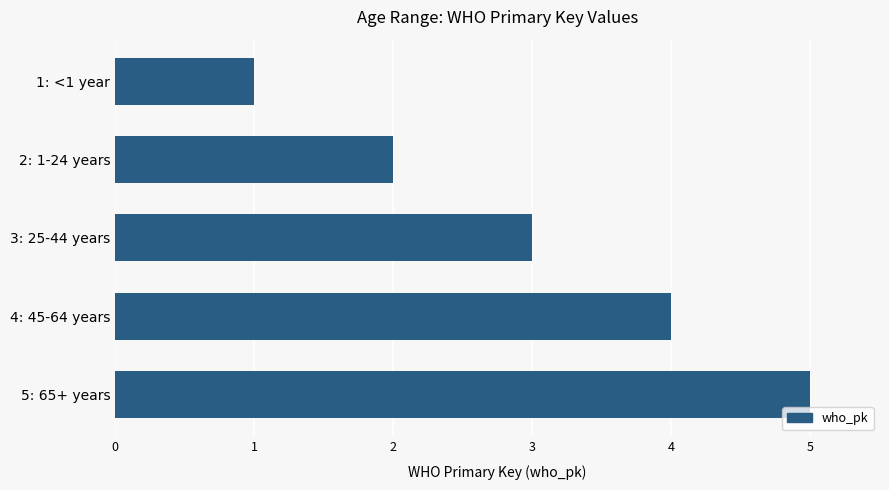

Rank the categories by value from highest to lowest.

5: 65+ years, 4: 45-64 years, 3: 25-44 years, 2: 1-24 years, 1: <1 year